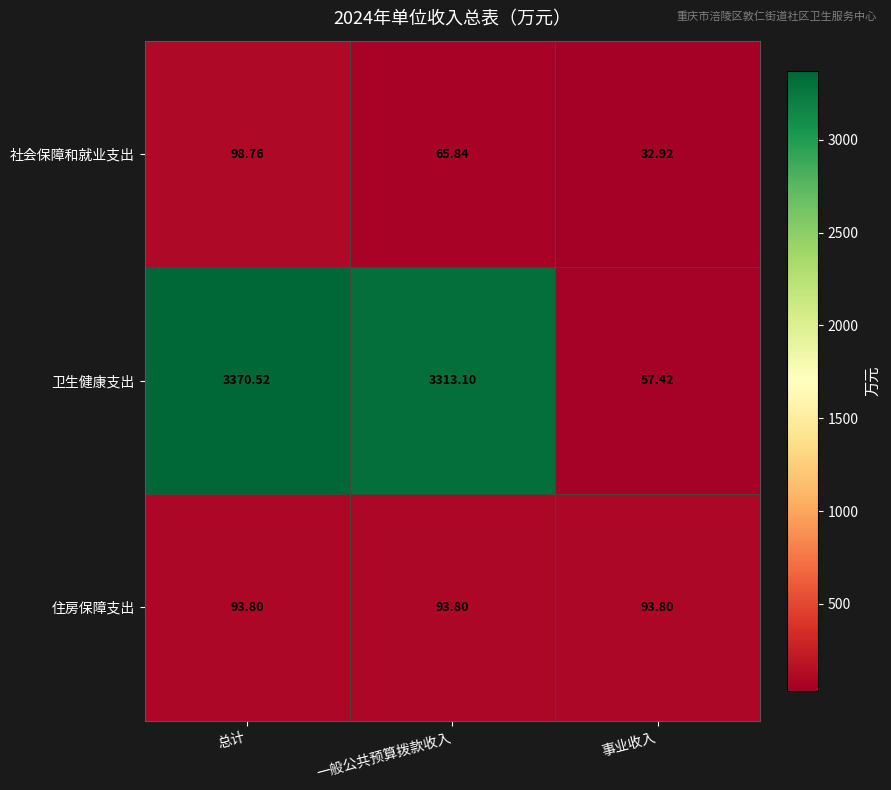

Which category has the lowest value across all series?

事业收入